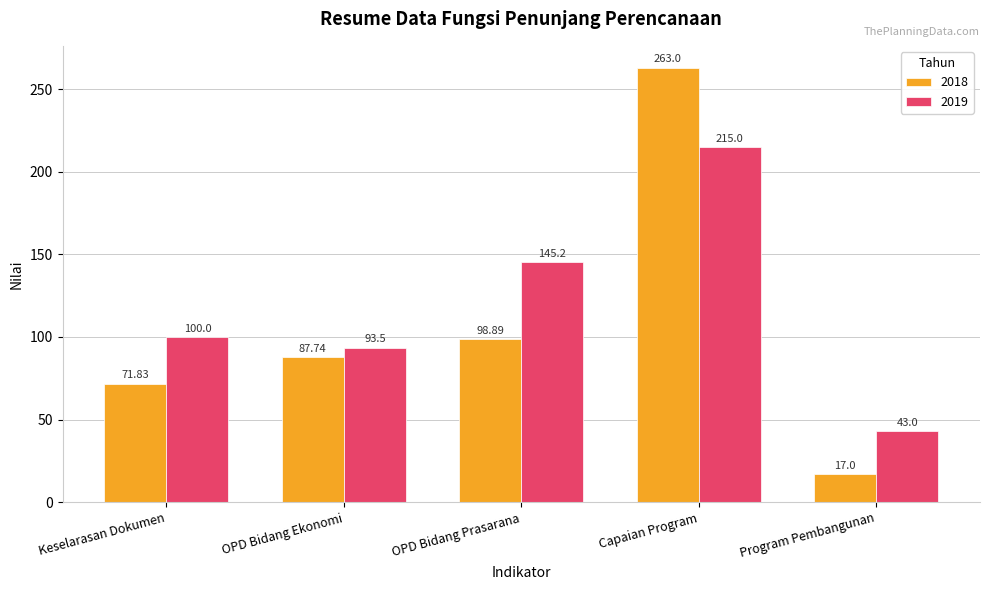

Is it true that 2019 equals 43.0 at Program Pembangunan?

True